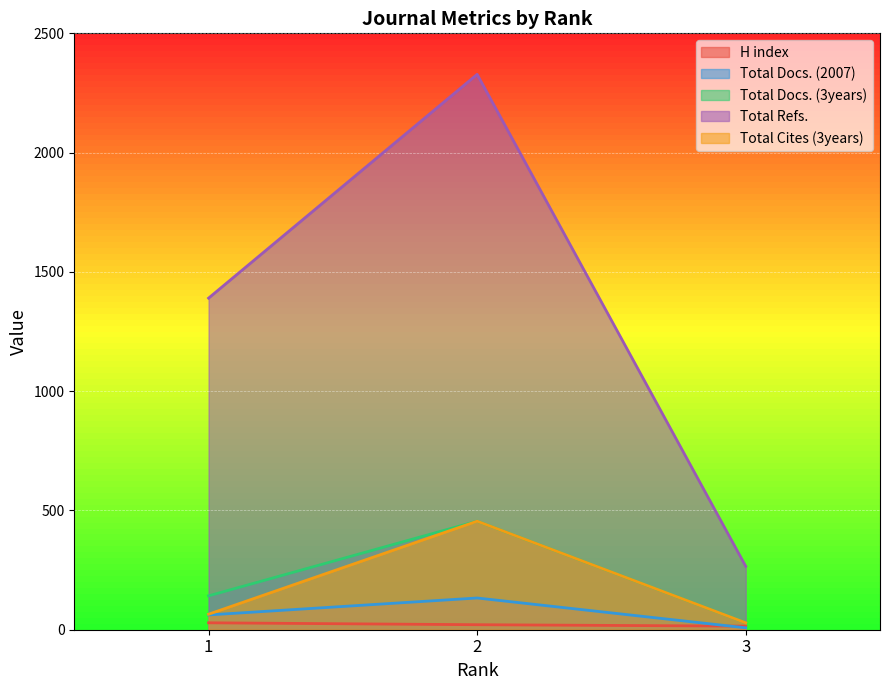

What is the sum of all Total Refs. values?

3984